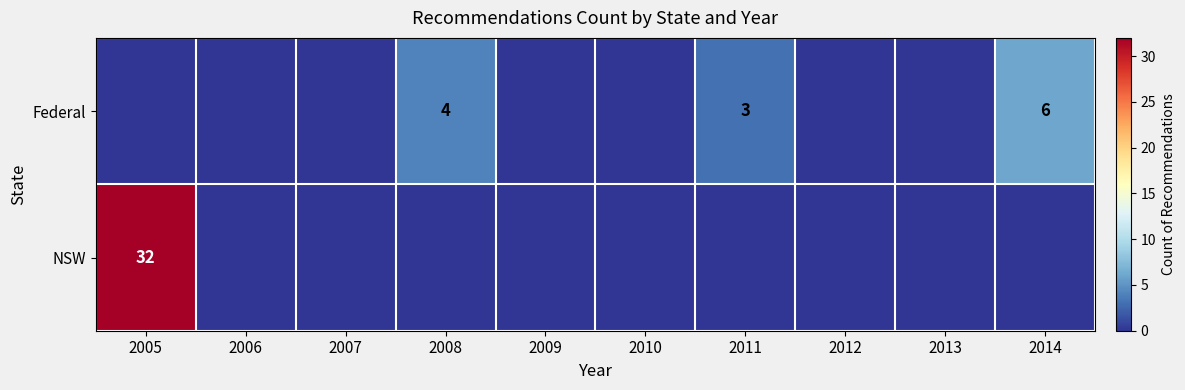

Which series has the widest spread of values?

NSW